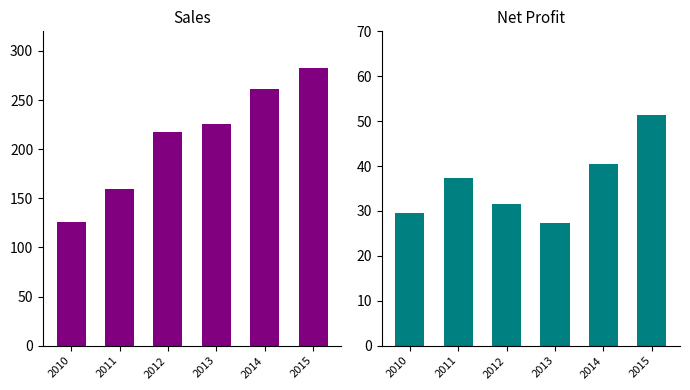

Reading left to right, list all the values displayed in this chart.

Sales: 2010=125.7	2011=159.0	2012=217.8	2013=225.4	2014=261.7	2015=282.6
Net profit: 2010=29.5	2011=37.4	2012=31.5	2013=27.4	2014=40.4	2015=51.3